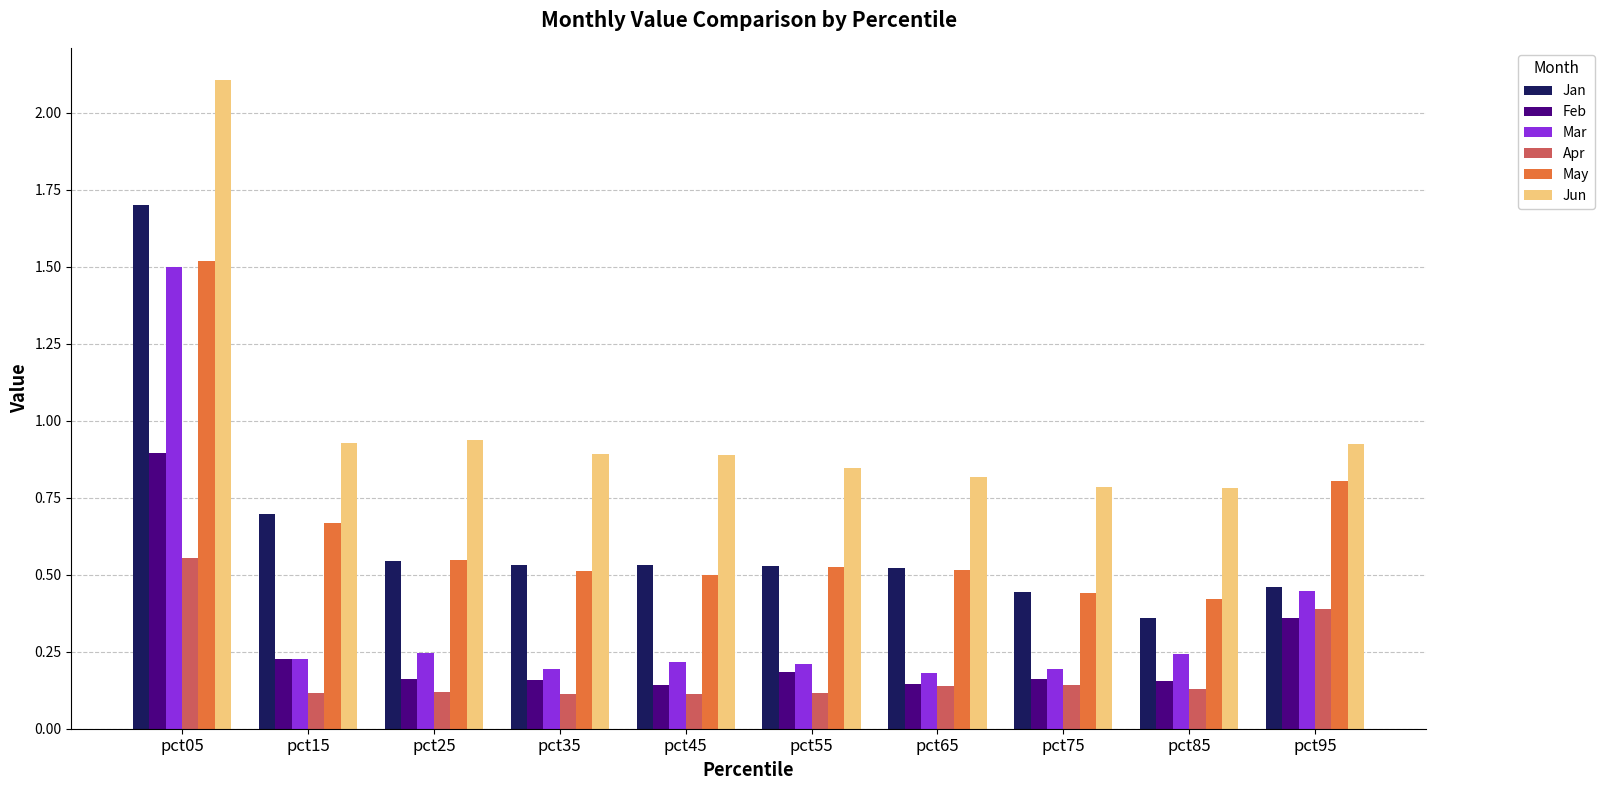

How many Feb values are between 0 and 1?

10